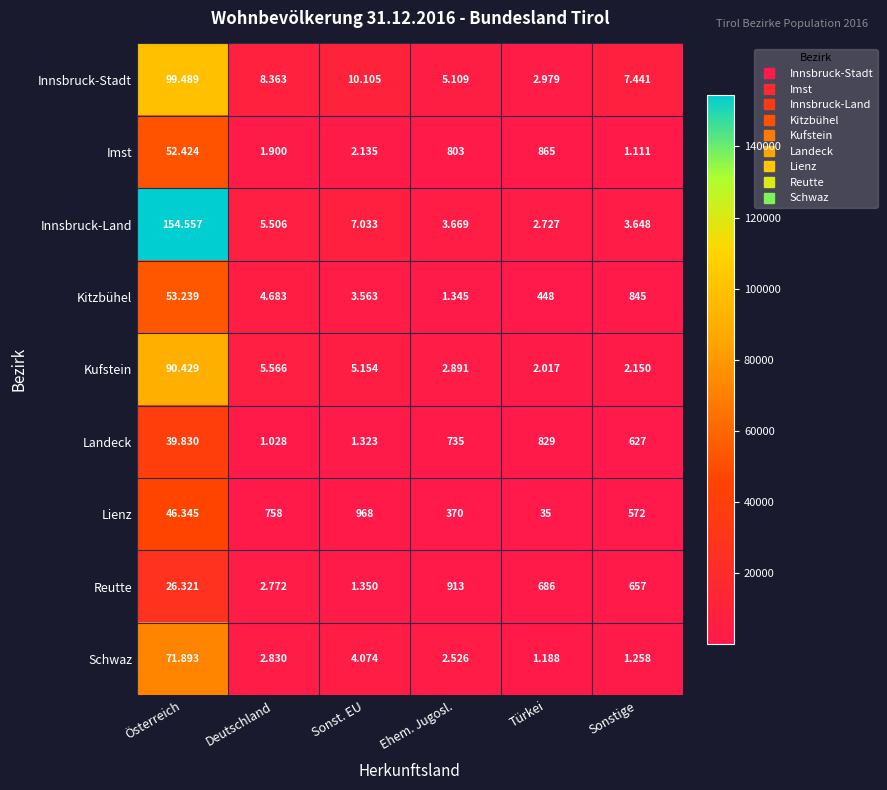

Rank the series at Deutschland from lowest to highest value.

Lienz, Landeck, Imst, Reutte, Schwaz, Kitzbühel, Innsbruck-Land, Kufstein, Innsbruck-Stadt